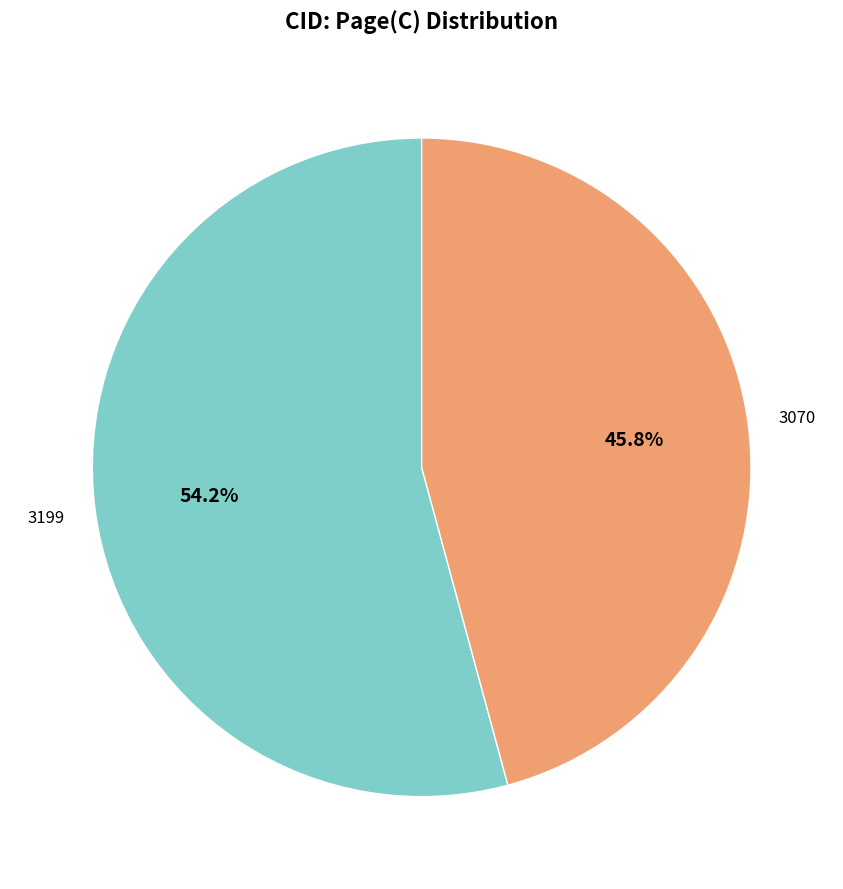

Does any single category account for the majority?

Yes